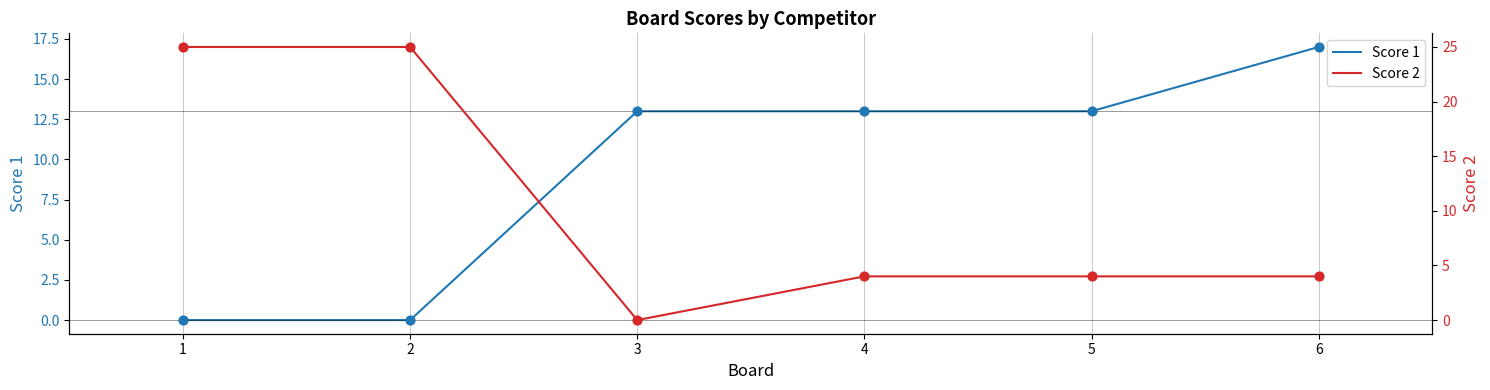

What are all the series names shown in the legend?

Score 1, Score 2